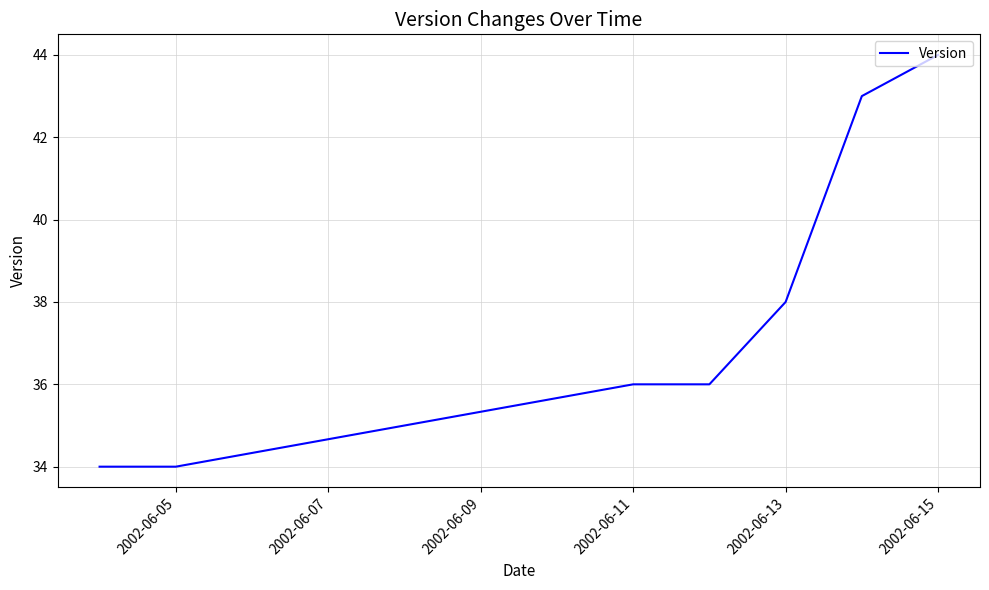

What is the sum of all values?

265